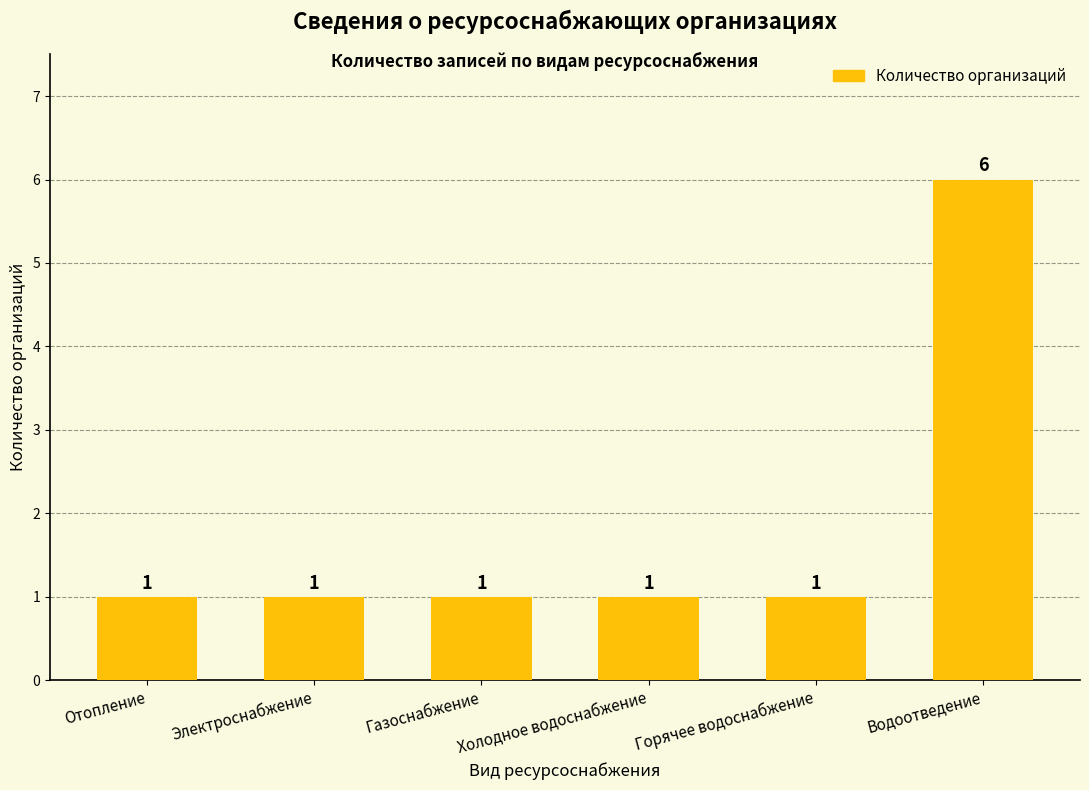

What is the ratio of the value at Электроснабжение to the value at Отопление?

1.0